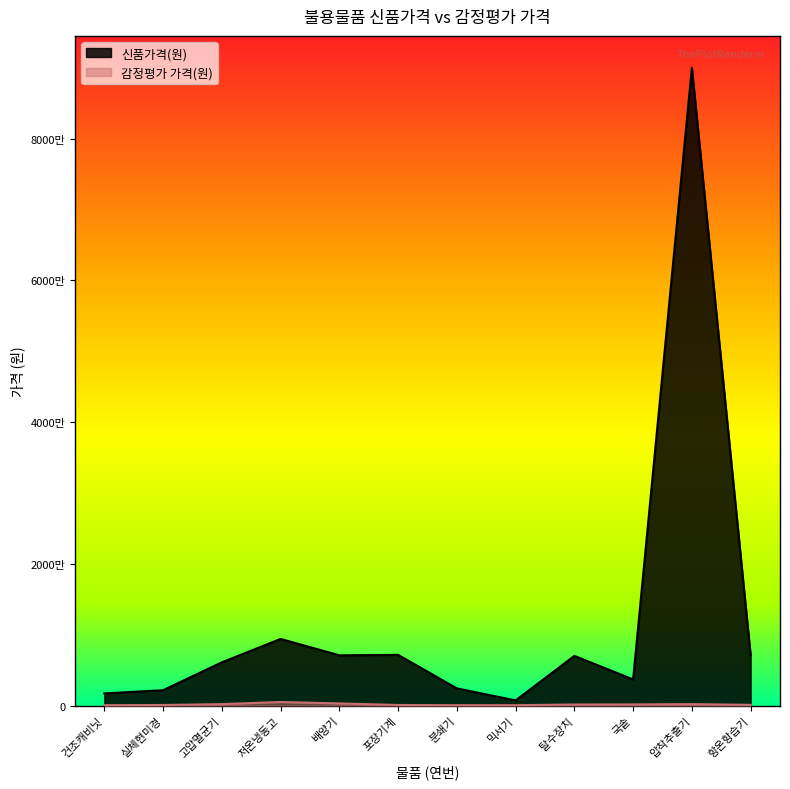

Which series has the largest range (max minus min)?

신품가격(원)